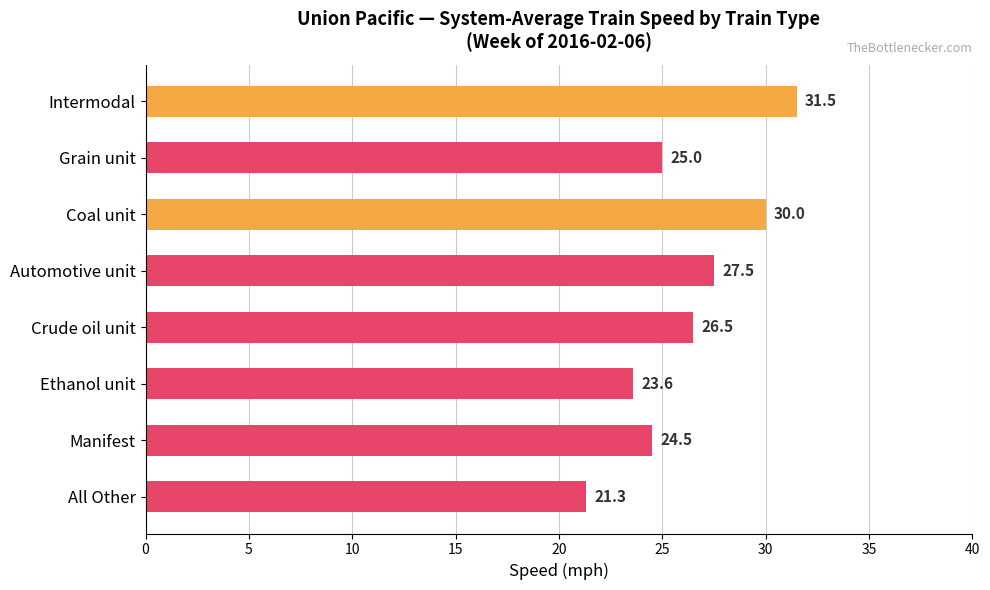

True or false: the data shows 44.5 at Coal unit.

False